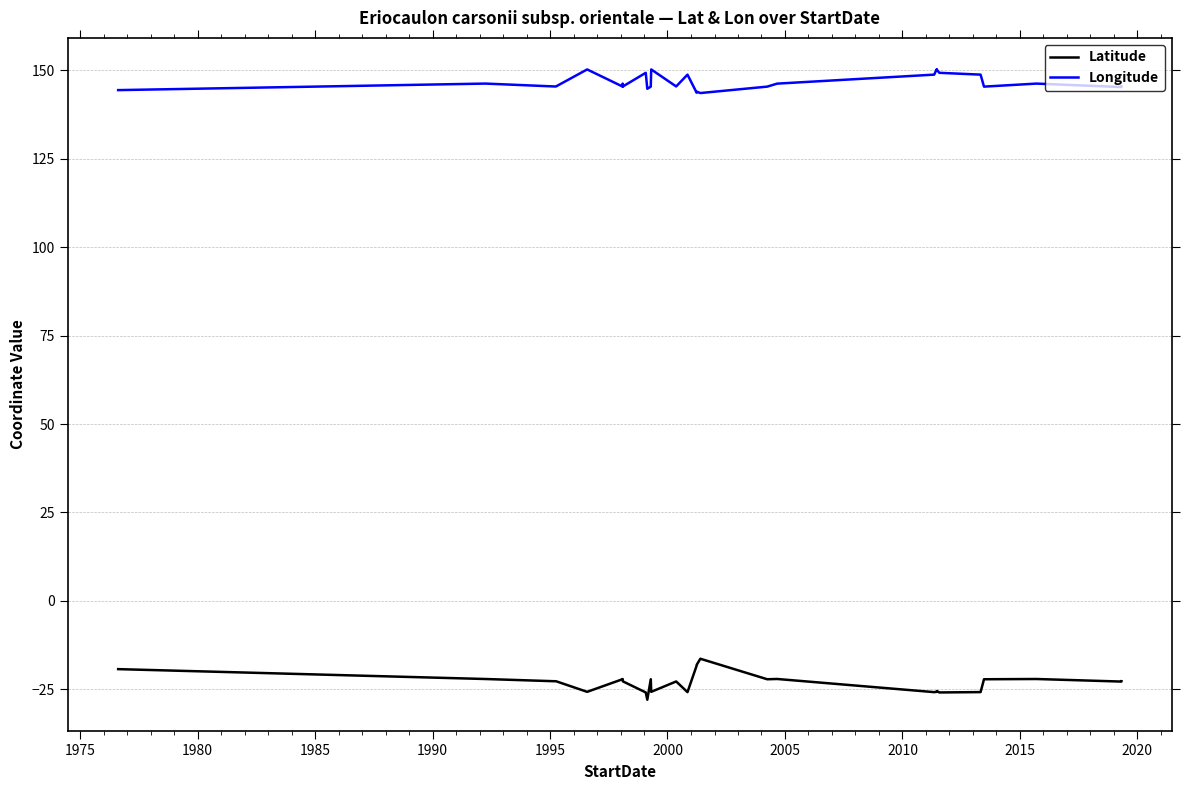

What is the difference between the maximum and minimum values in the Longitude series?

6.7